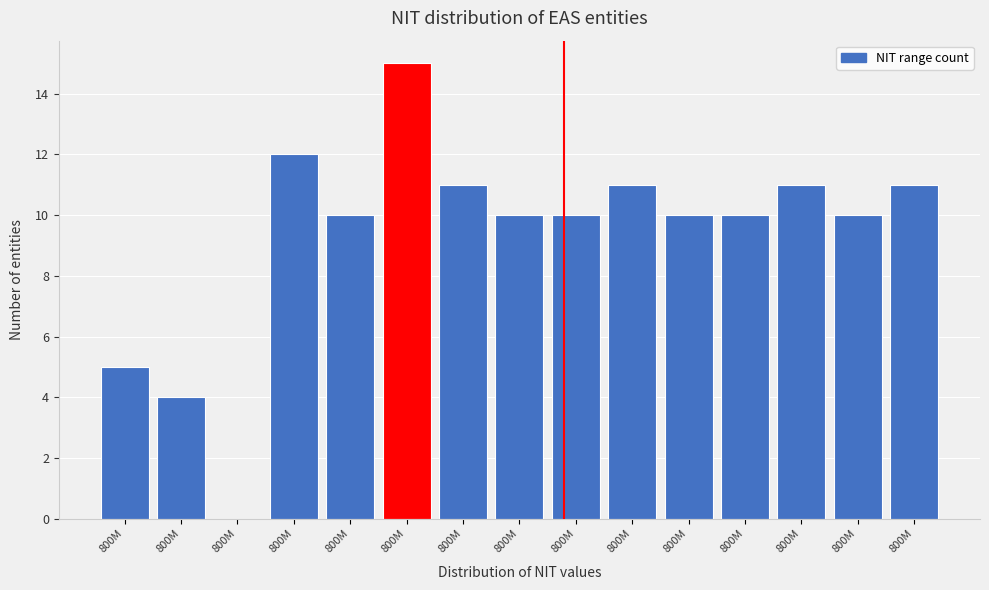

How many values are above zero?

14